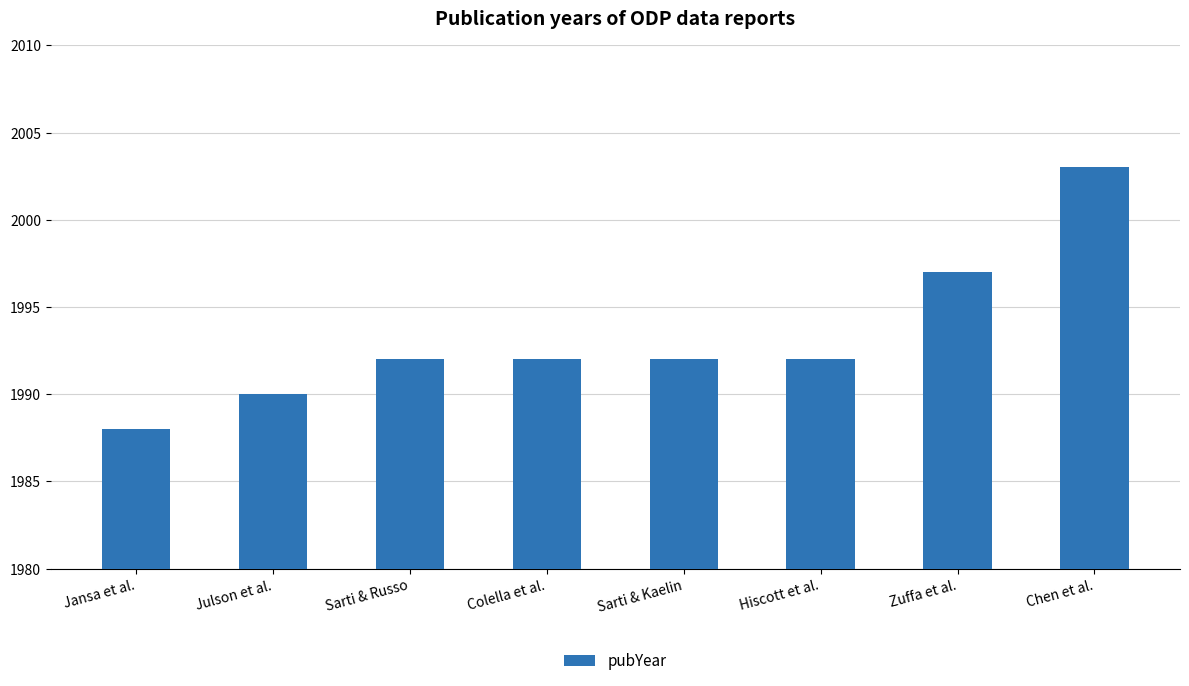

Which has a higher value, Julson et al. or Colella et al.?

Colella et al.